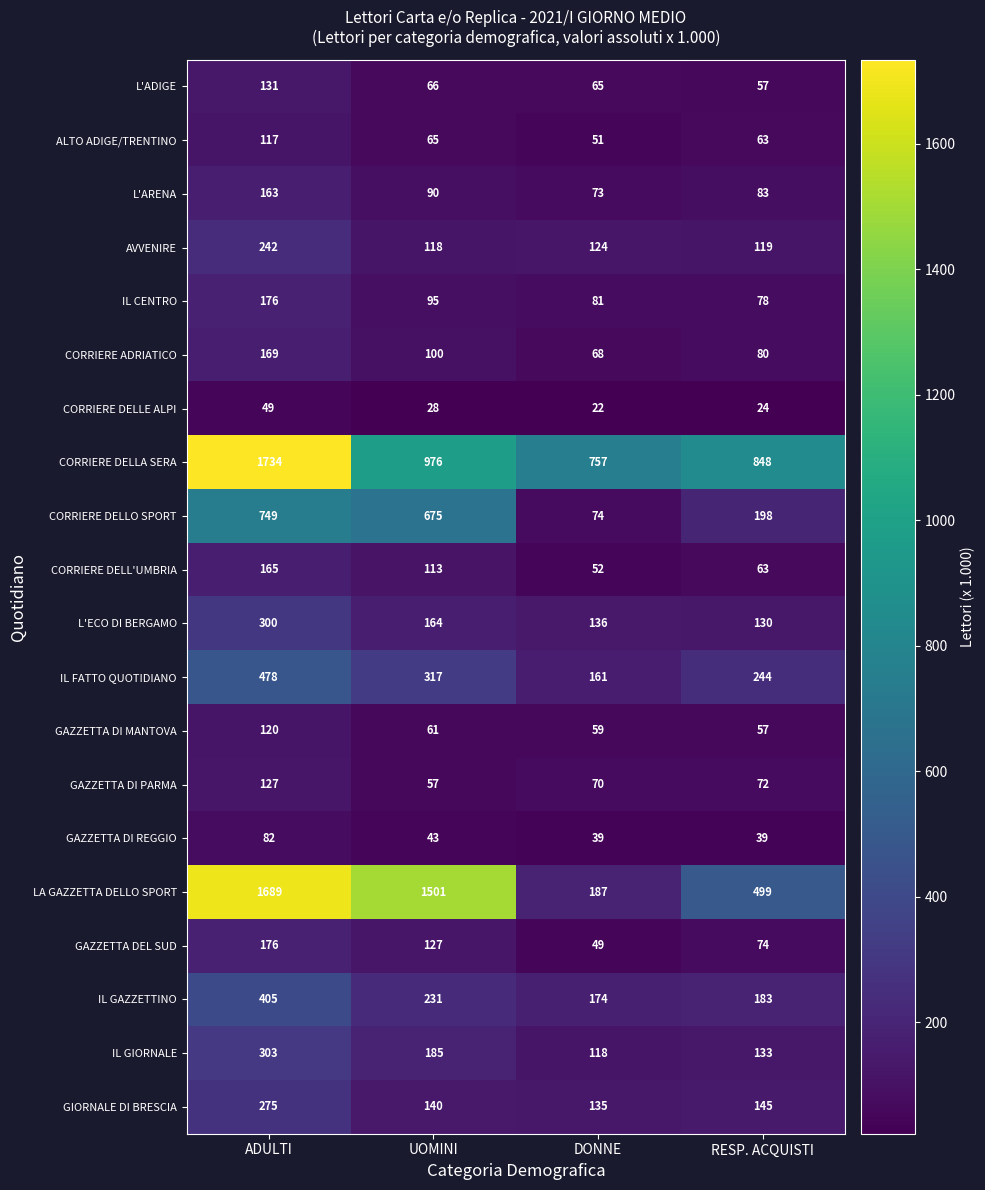

What is the average value of the GAZZETTA DI PARMA series?

82